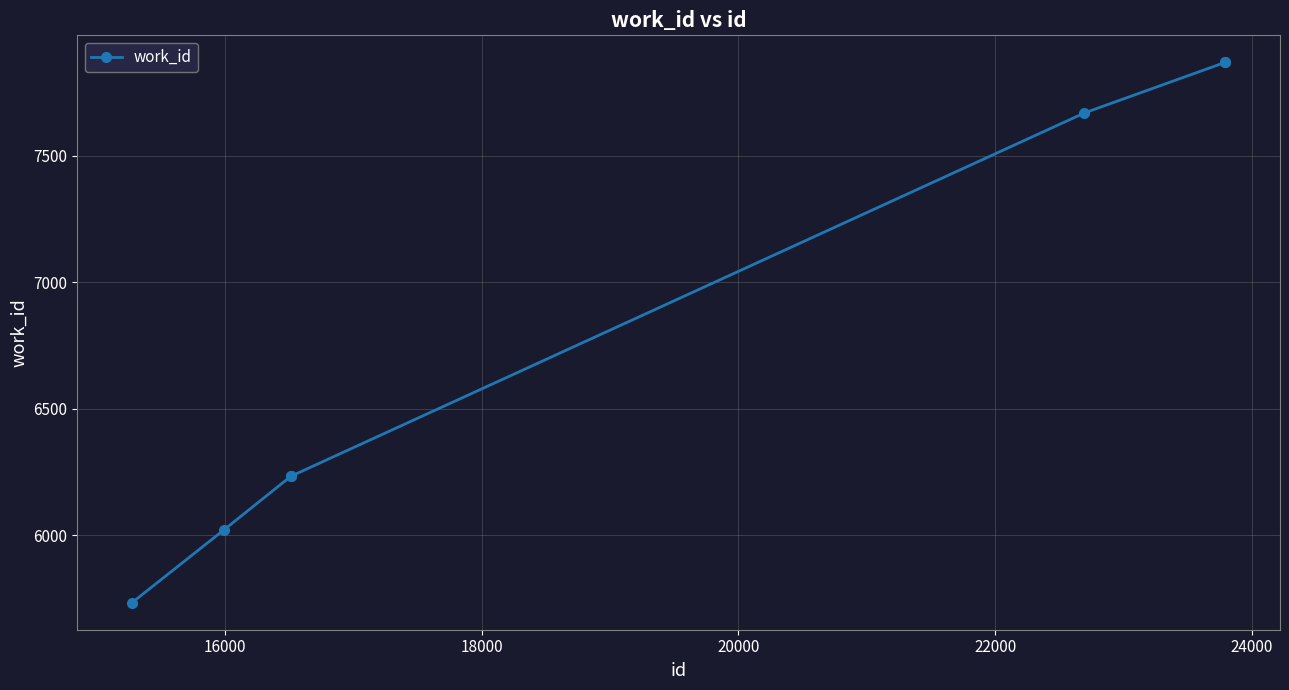

What is the difference between the second highest and second lowest values?

1848